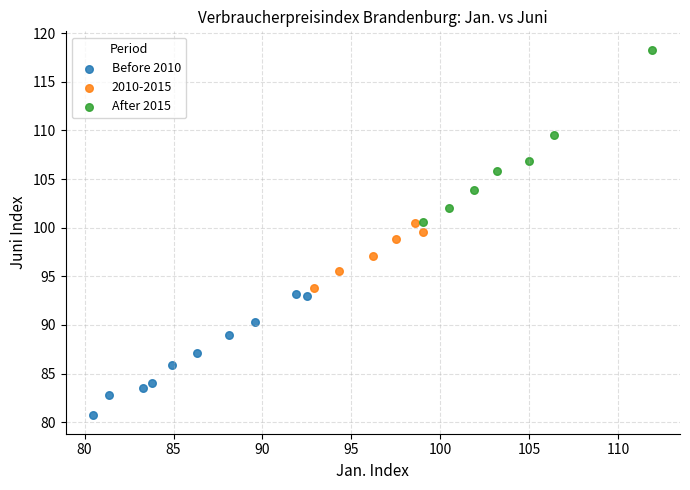

Which series has the widest spread of Y values?

After 2015